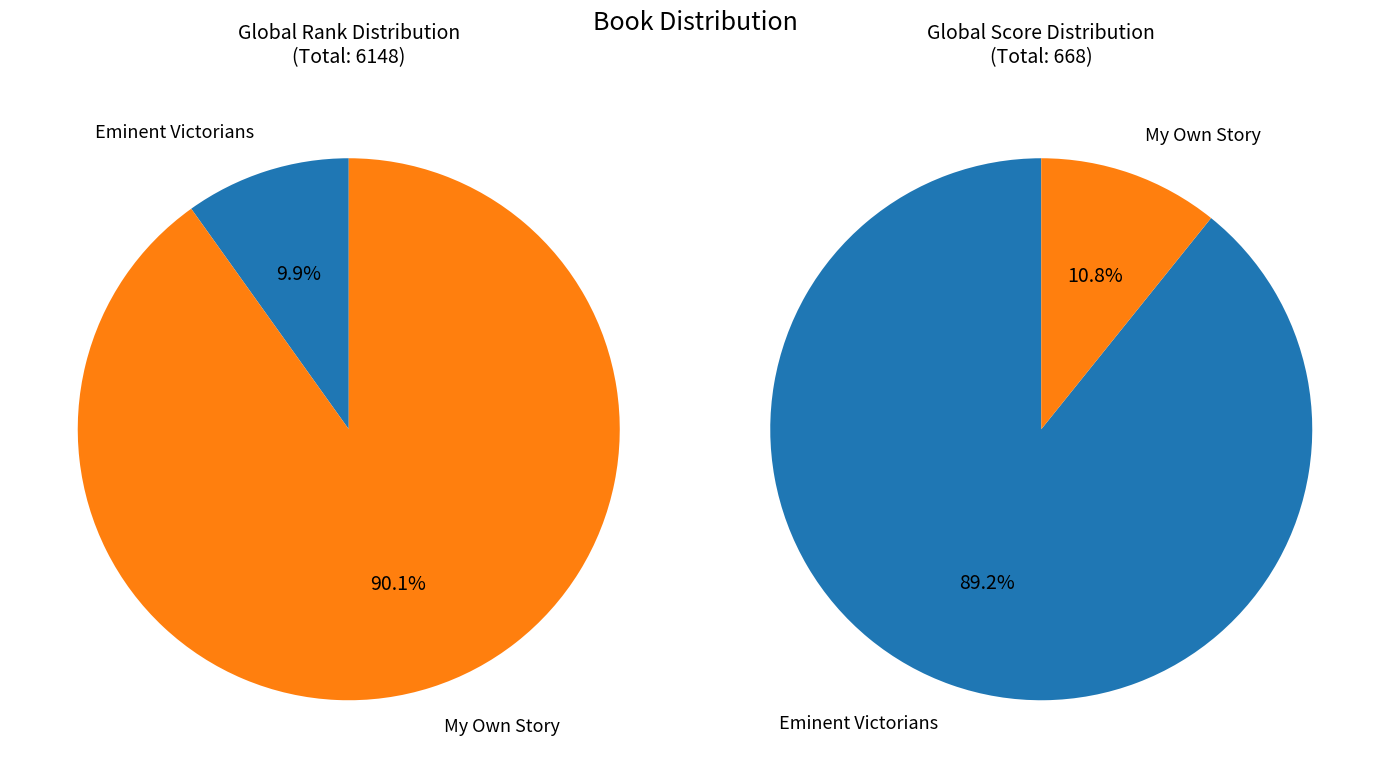

Is it true that My Own Story is 81% of the pie?

False